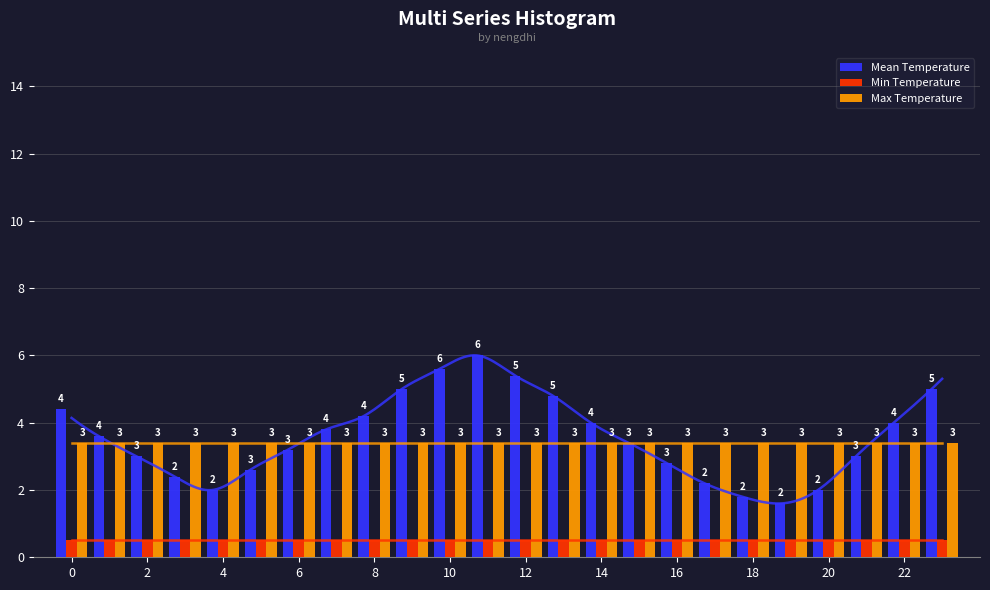

What is the highest value of the Mean Temperature series?

6.0